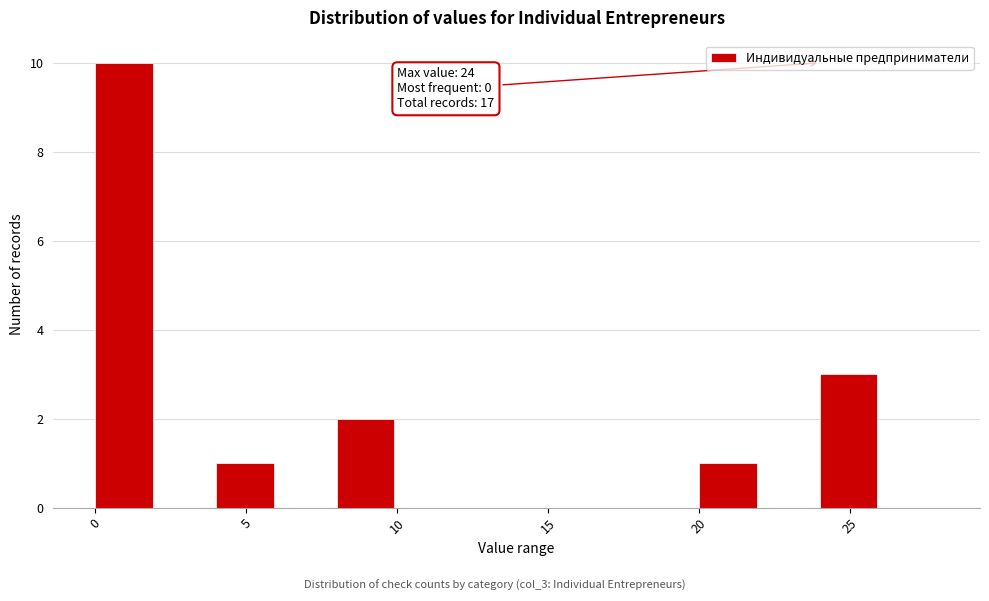

Which range on the x-axis has the tallest bar?

0 to 2